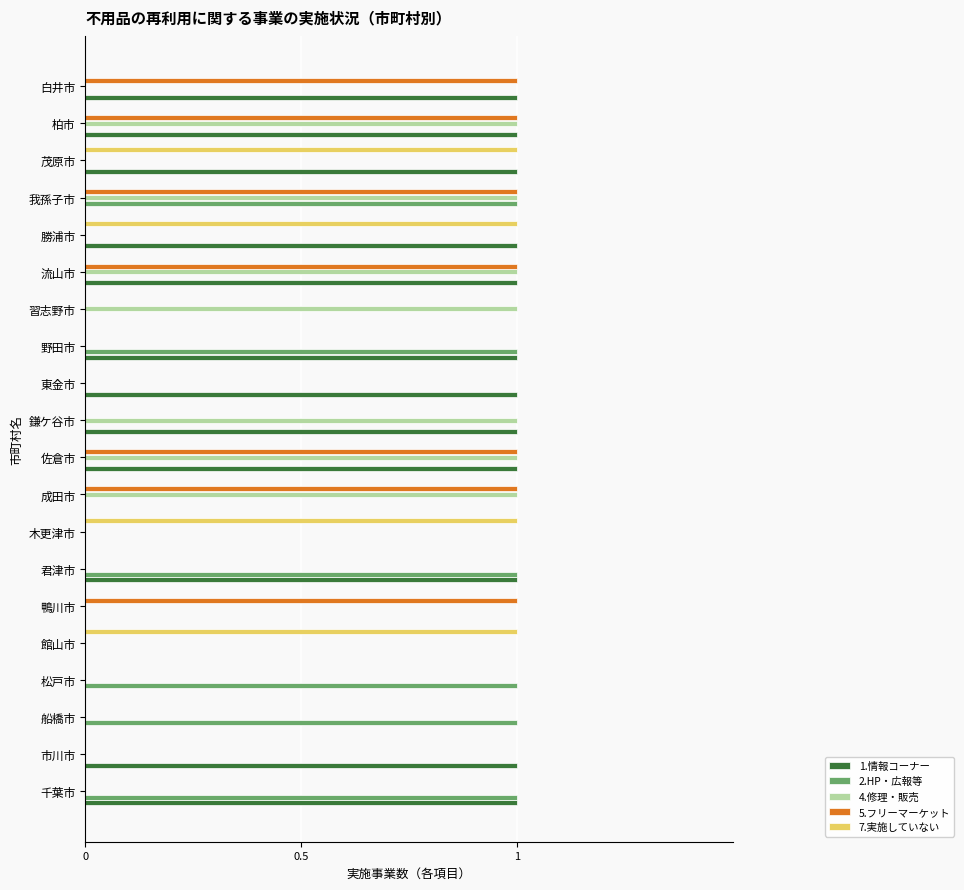

What is the sum of all 5.フリーマーケット values?

7